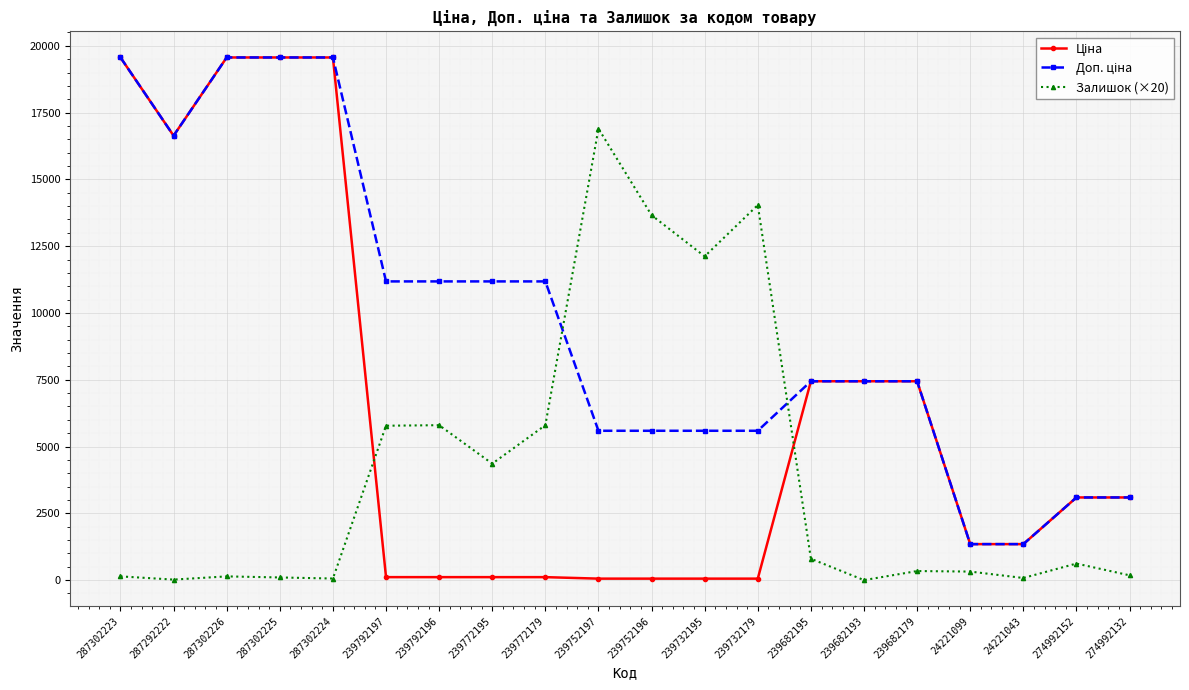

Does the chart have visible grid lines?

Yes